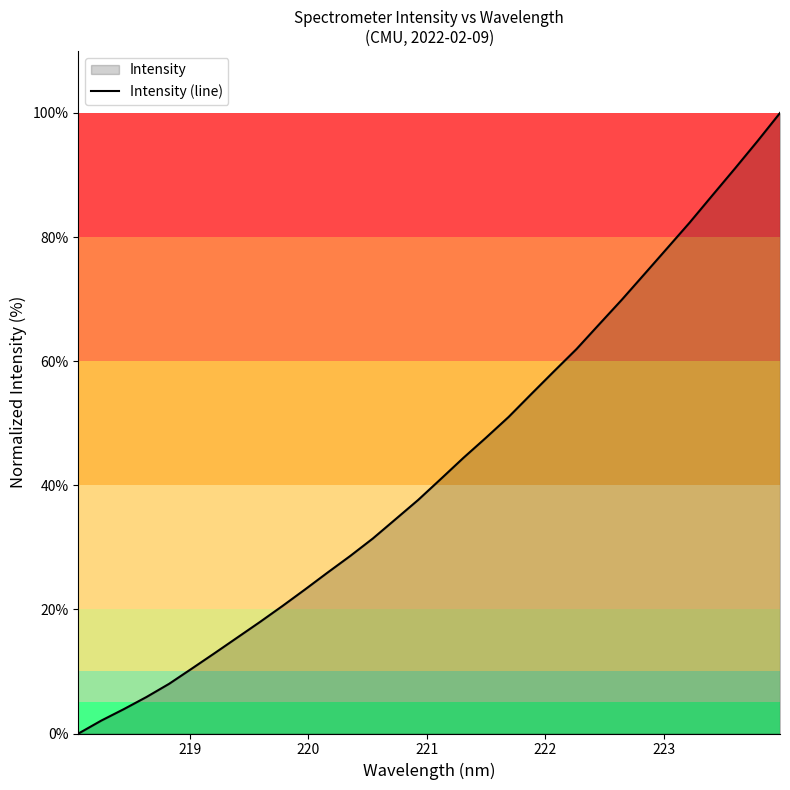

How many lines are shown in the chart?

1